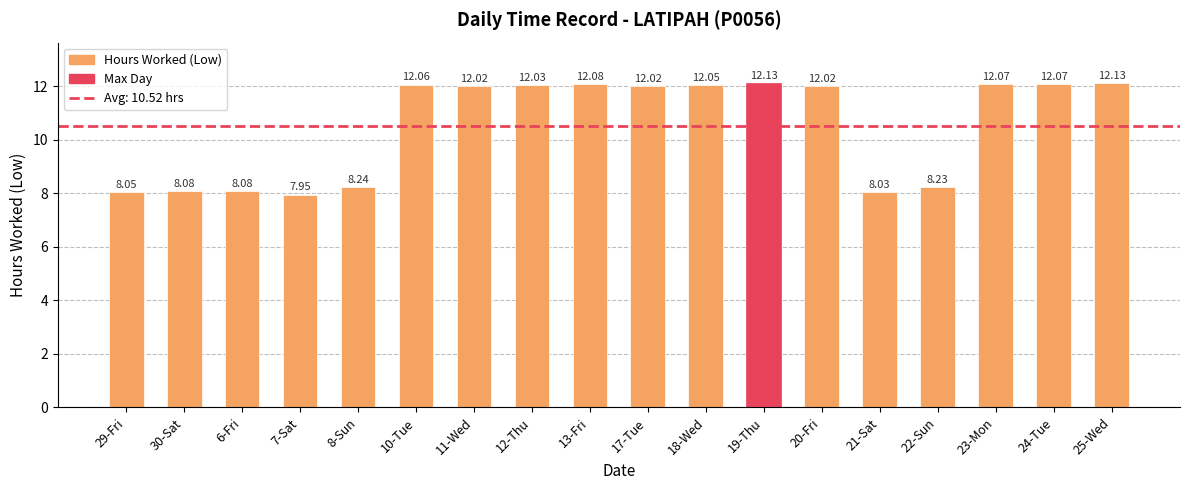

Approximately how many times larger is the value at 11-Wed compared to 24-Tue?

1.0